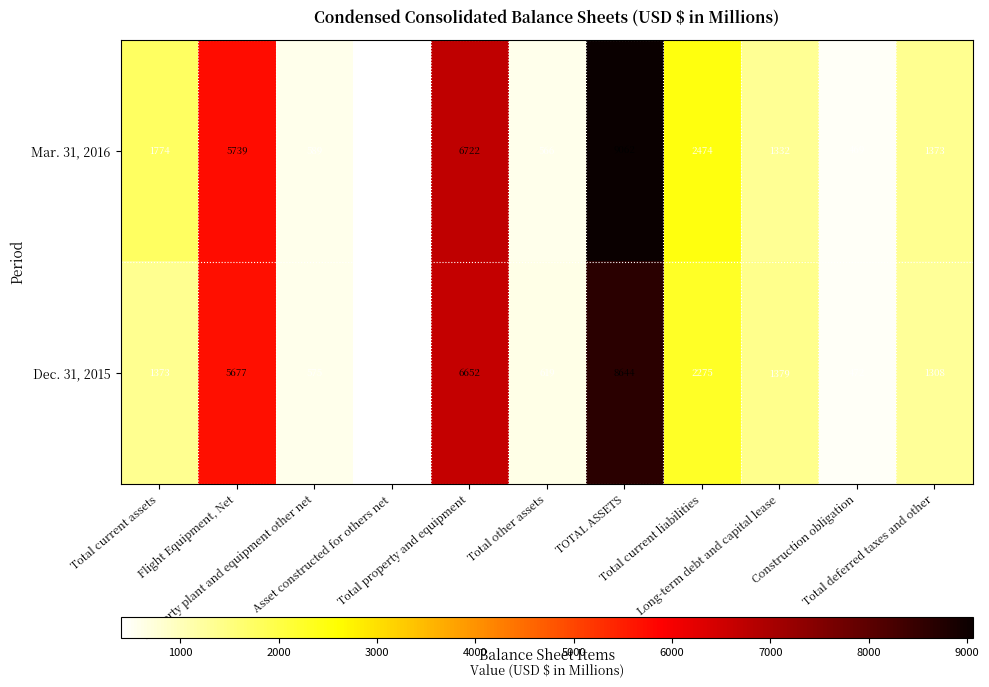

At Total deferred taxes and other, list the series in order from largest to smallest.

Mar. 31, 2016, Dec. 31, 2015